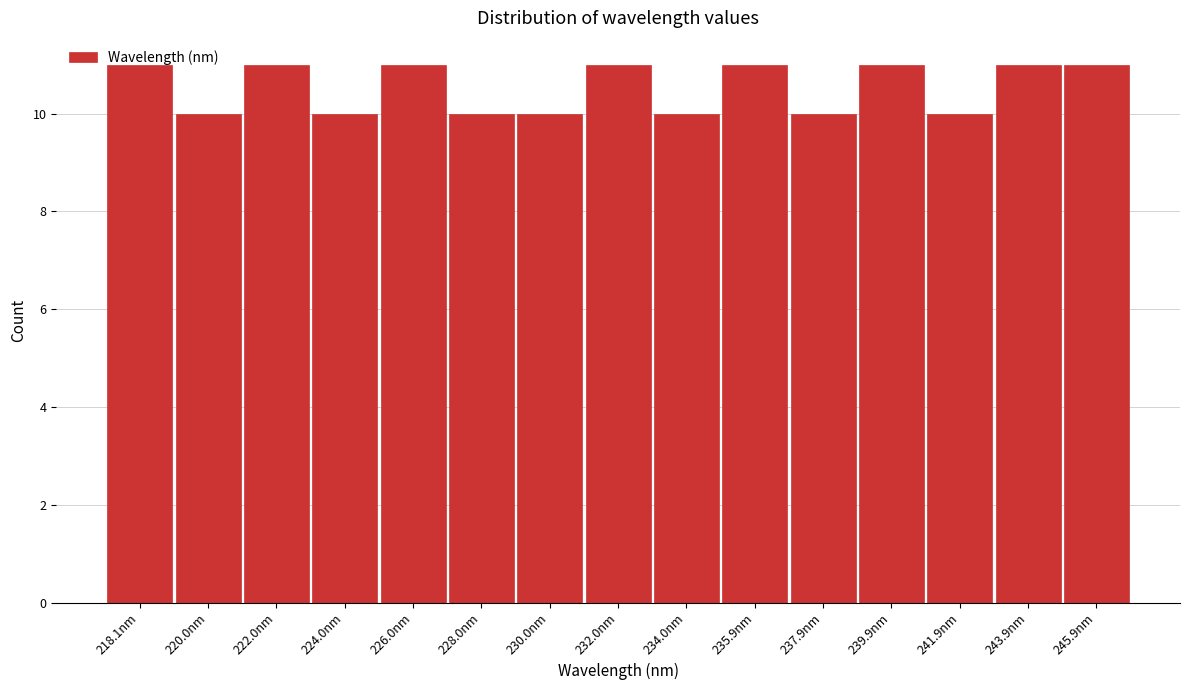

What is the change in value from 224.0nm to 232.0nm?

+1